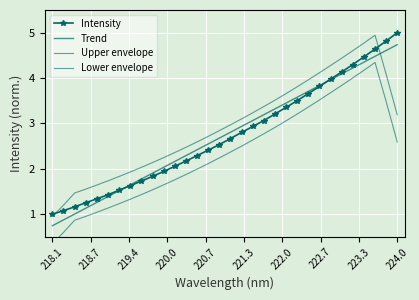

Which series has the widest spread of values?

Intensity